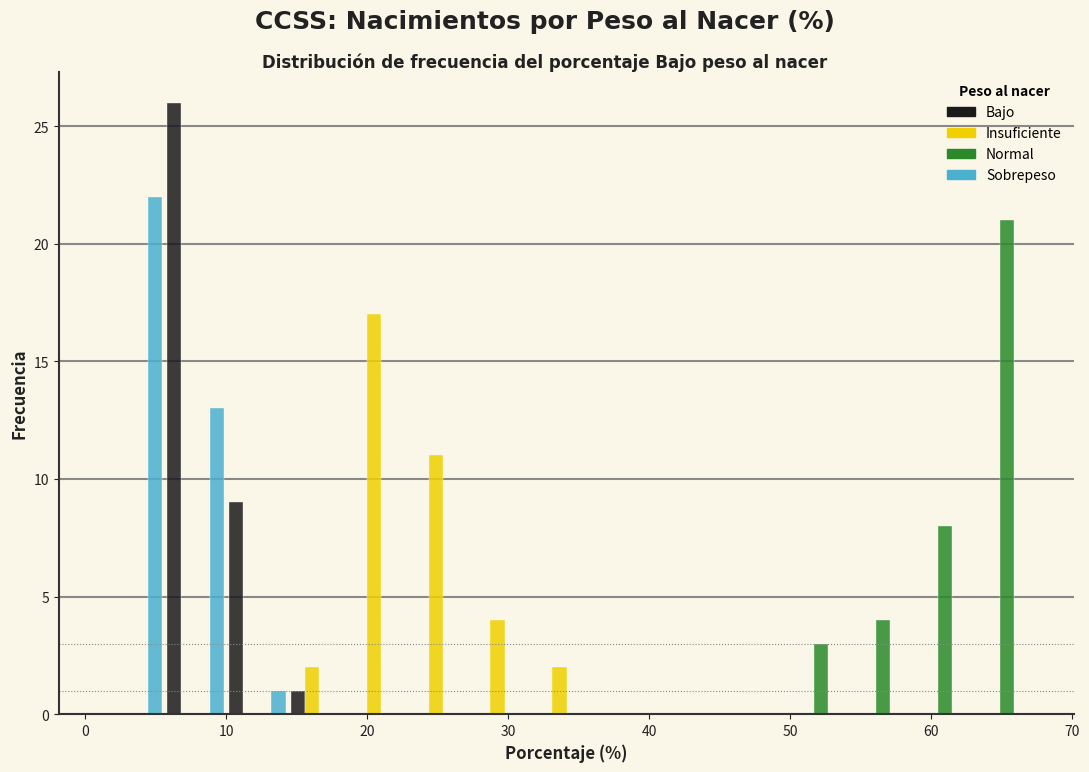

What is the height of the Sobrepeso bar covering 10 to 14 on the x-axis? Neither the bar edges nor the heights are printed on the chart, so give them approximately, as read against the axes.

1